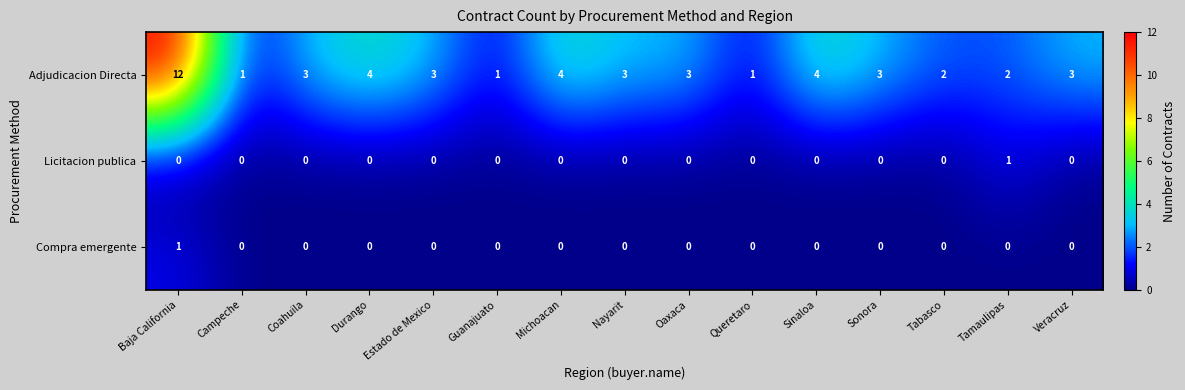

What is the total value across all series at Baja California?

13